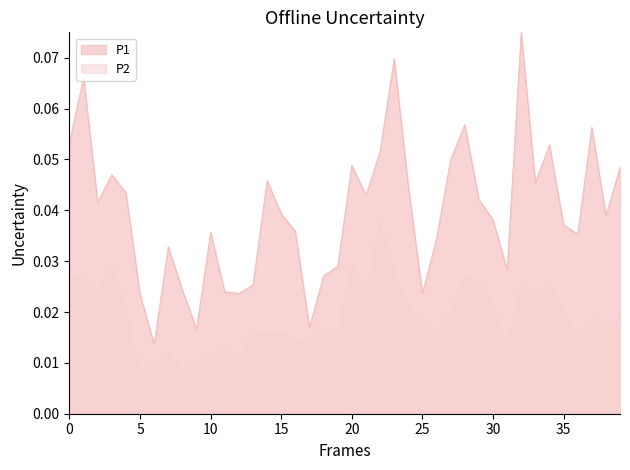

True or false: P1 and P2 cross at least once.

False